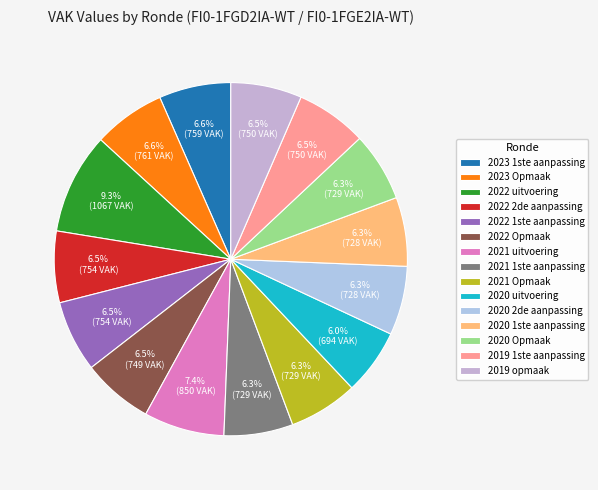

Which category has the biggest portion of the pie?

2022 uitvoering